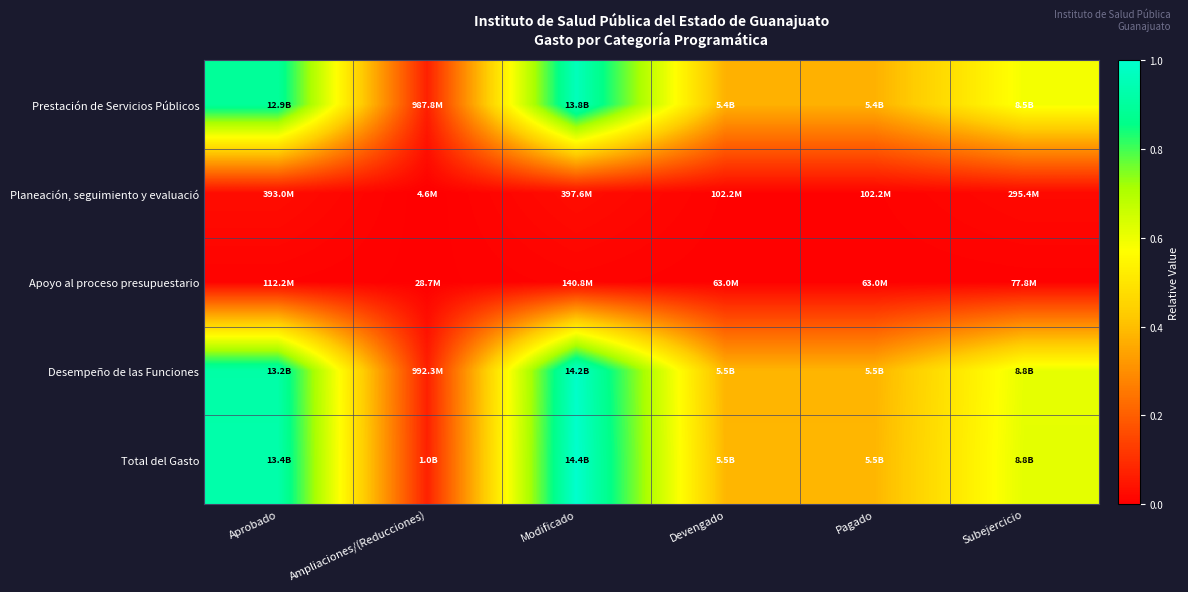

Between Aprobado and Pagado, which series saw the biggest shift?

Total del Gasto